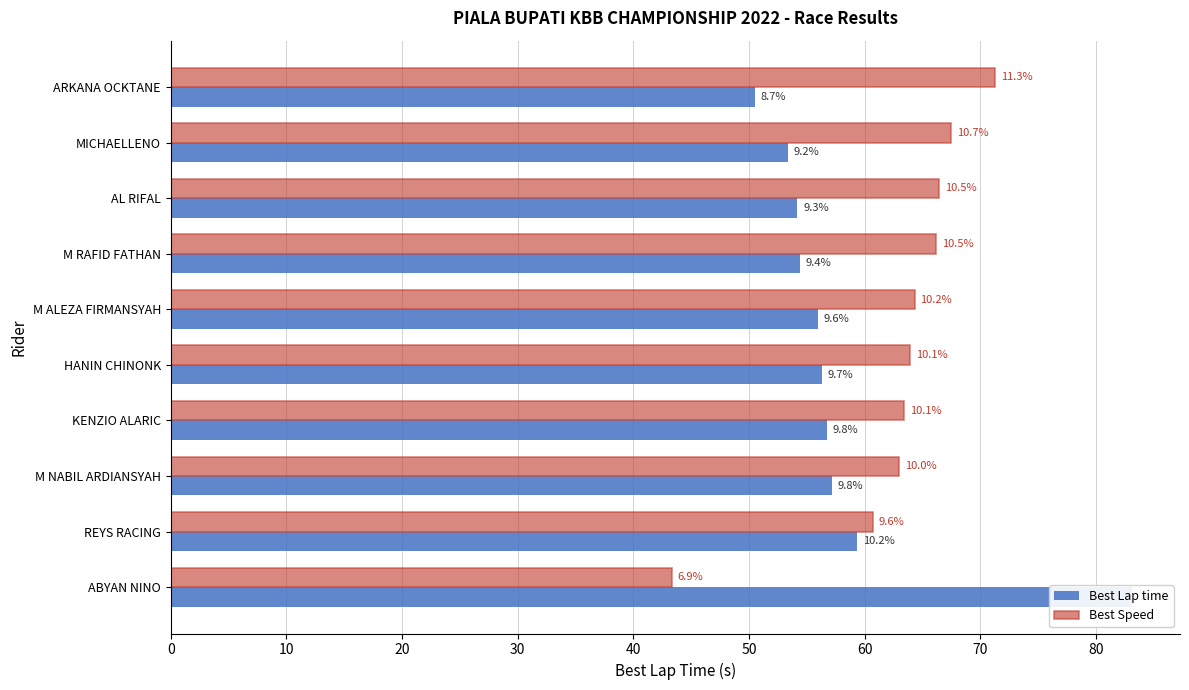

What is the value of the Best Speed bar at the 10th from the left?

43.3